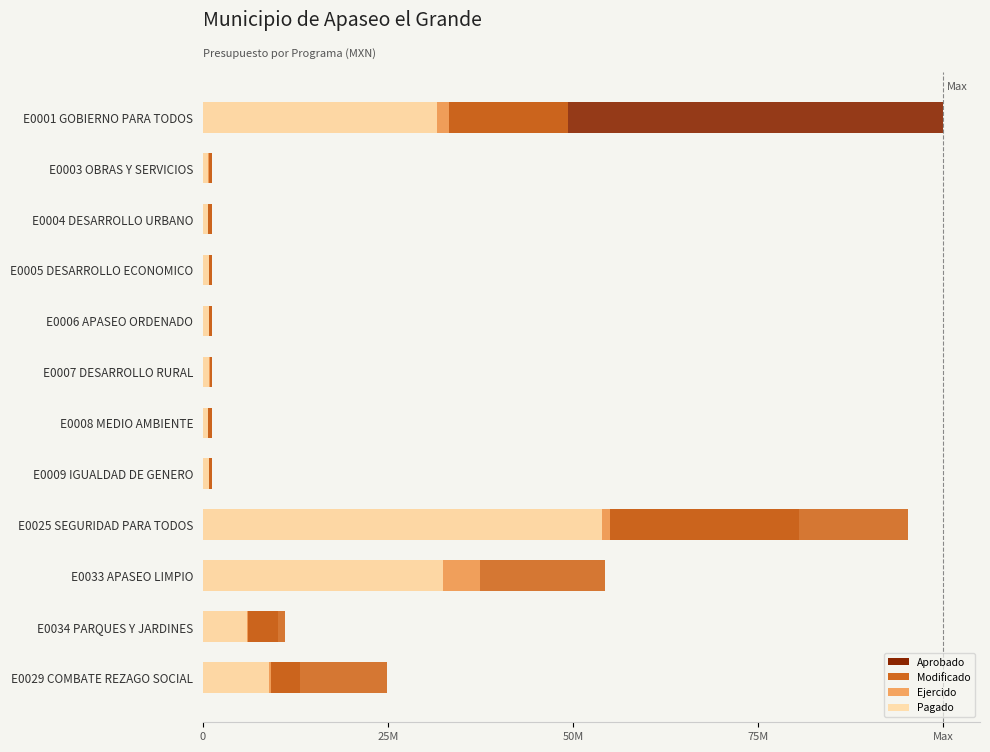

How many categories are shown in the chart?

12